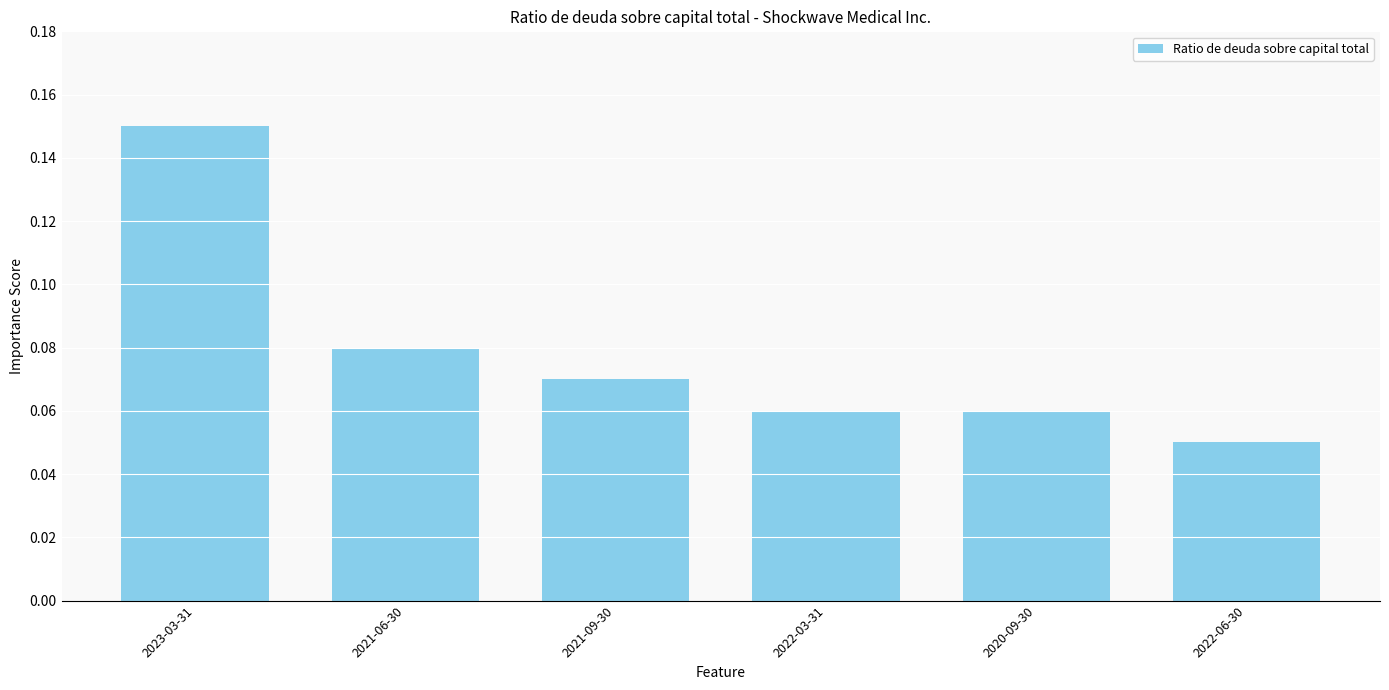

The value at 2021-09-30 is 0.0. True or false?

False